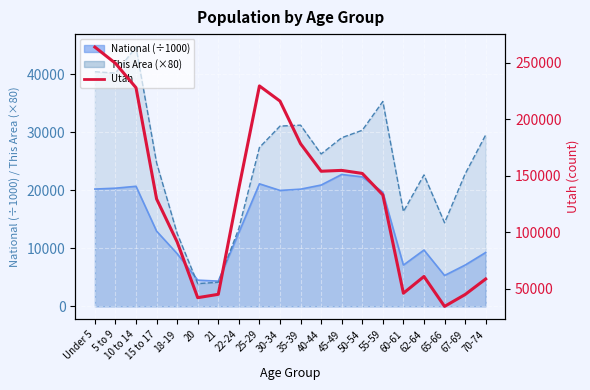

What is the minimum value shown in the chart?

34485